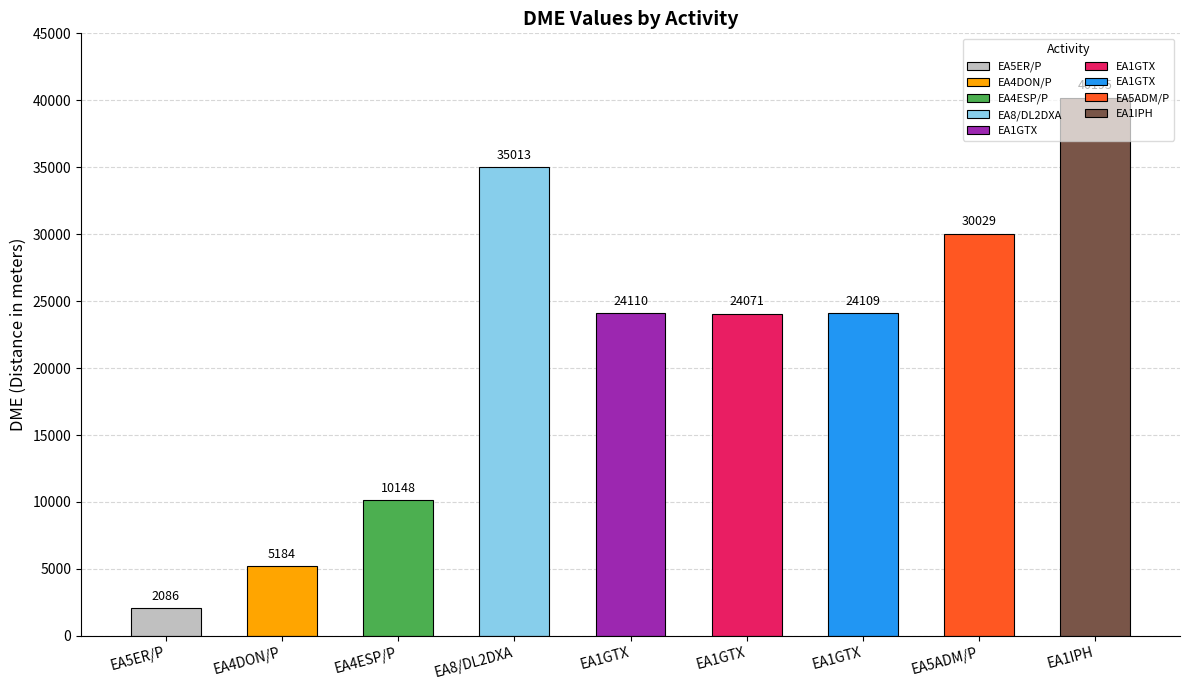

How many bars are there in total?

9